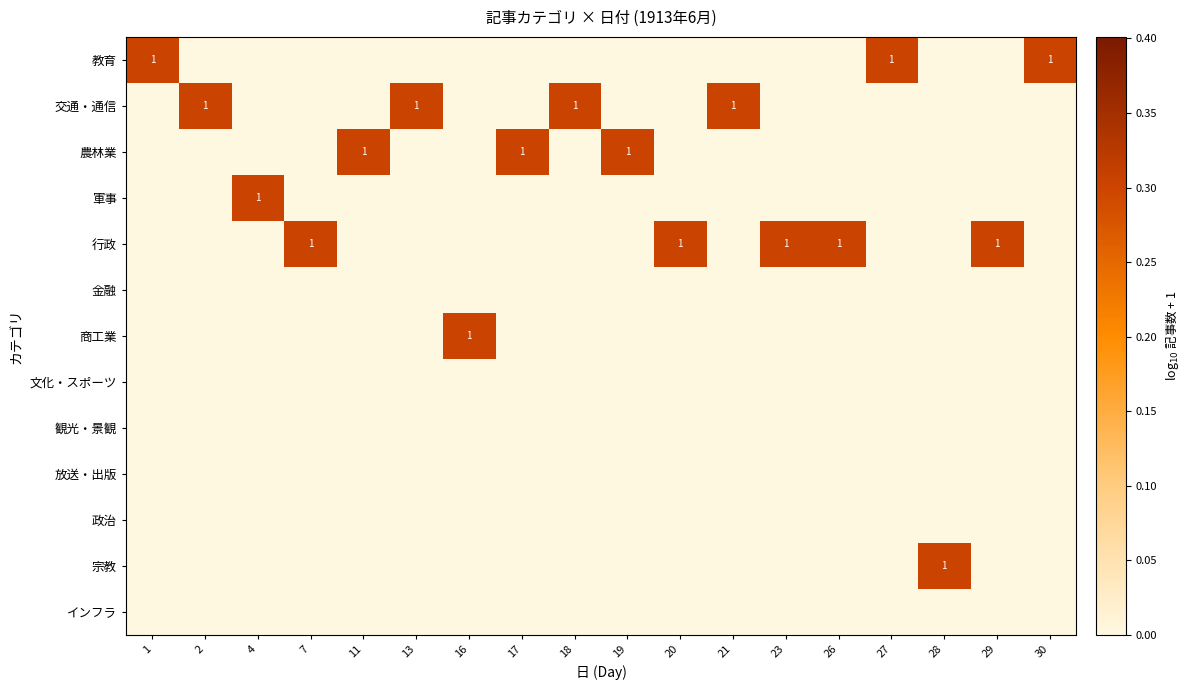

Count the number of categories in the chart.

18